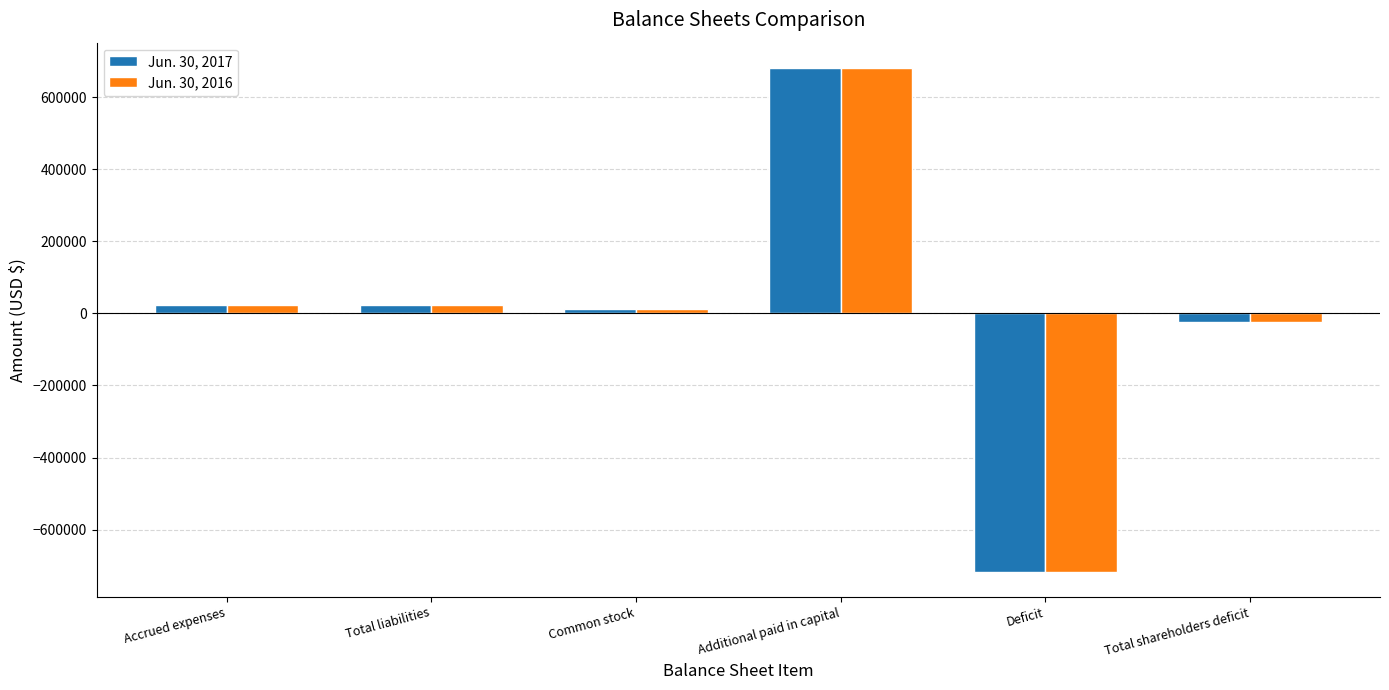

What is the difference between the maximum and minimum values in the Jun. 30, 2016 series?

1397000